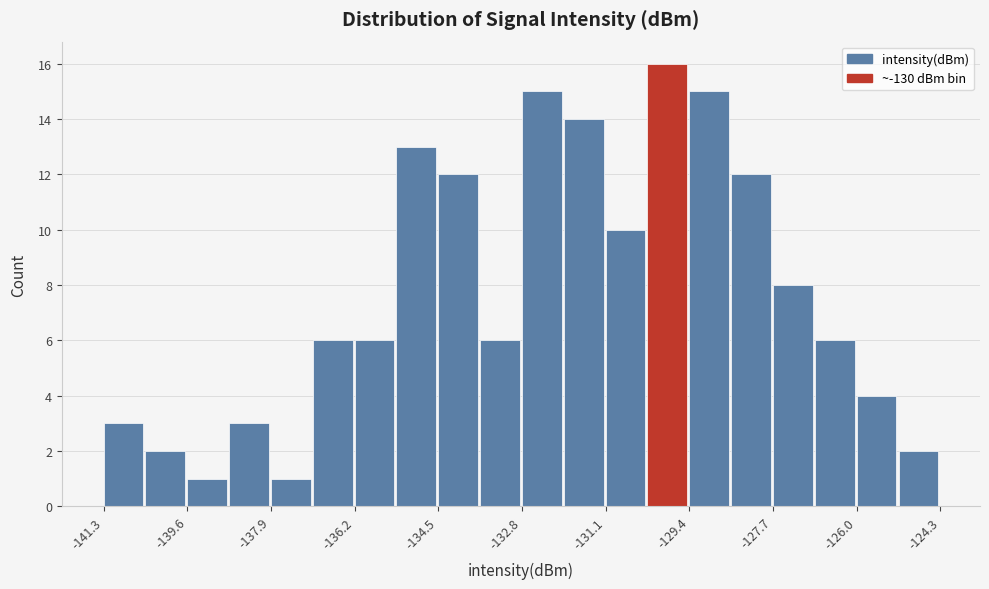

Reading left to right, list every bar in this chart as the range it spans on the x-axis followed by its height. Neither the bar edges nor the heights are printed on the chart, so give them approximately, as read against the axes.

-141.2 to -140.4: 3
-140.4 to -139.6: 2
-139.6 to -138.8: 1
-138.8 to -137.8: 3
-137.8 to -137.0: 1
-137.0 to -136.2: 6
-136.2 to -135.4: 6
-135.4 to -134.6: 13
-134.6 to -133.6: 12
-133.6 to -132.8: 6
-132.8 to -132.0: 15
-132.0 to -131.2: 14
-131.2 to -130.2: 10
-130.2 to -129.4: 16
-129.4 to -128.6: 15
-128.6 to -127.8: 12
-127.8 to -126.8: 8
-126.8 to -126.0: 6
-126.0 to -125.2: 4
-125.2 to -124.4: 2